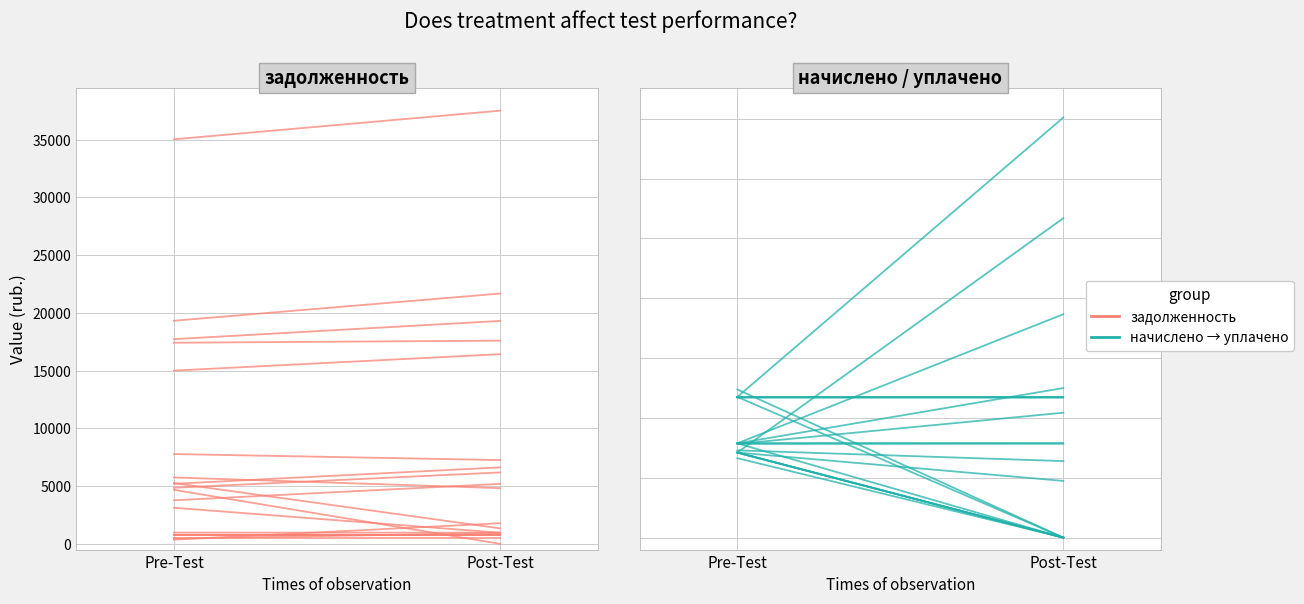

At which label is задолженность closest to 525?

Pre-Test